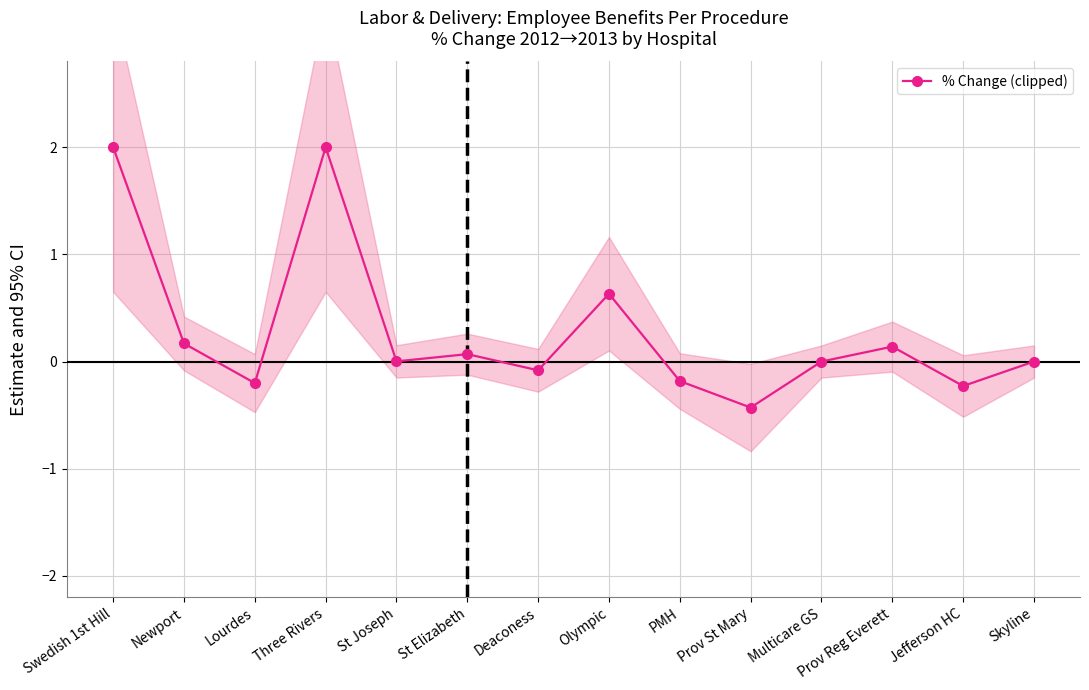

Reading left to right, extract all data points from this chart.

Swedish 1st Hill=2.0	Newport=0.2	Lourdes=-0.2	Three Rivers=2.0	St Joseph=0.0	St Elizabeth=0.1	Deaconess=-0.1	Olympic=0.6	PMH=-0.2	Prov St Mary=-0.4	Multicare GS=0.0	Prov Reg Everett=0.1	Jefferson HC=-0.2	Skyline=0.0